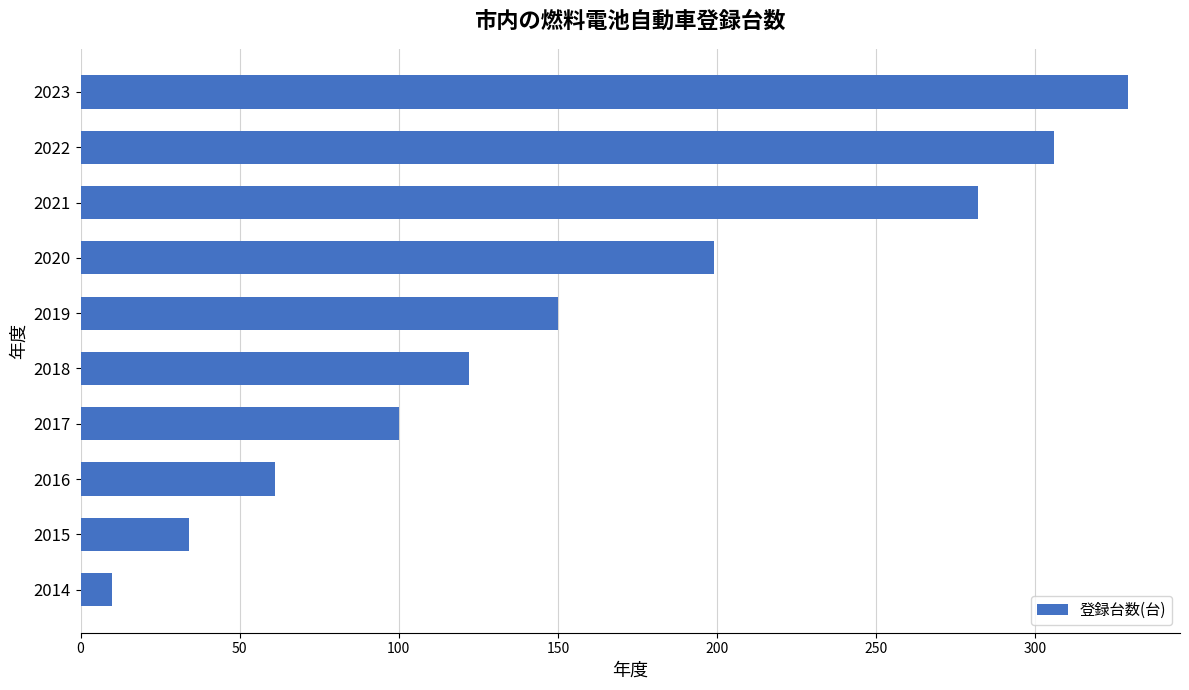

What is the average value?

159